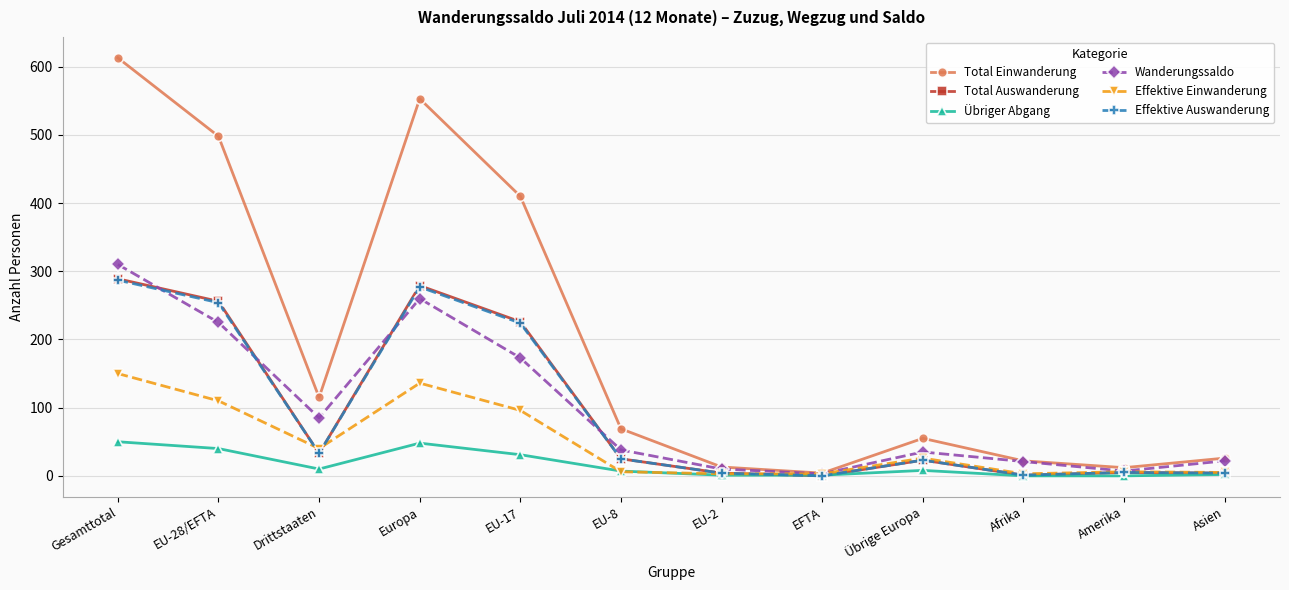

The value of Effektive Einwanderung at Afrika is 3. True or false?

True